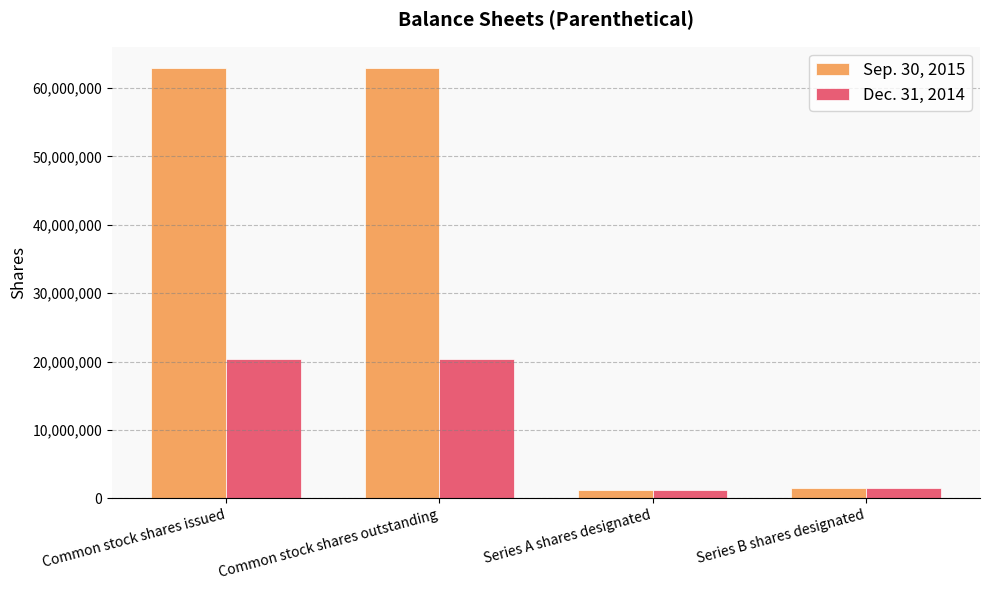

What are all the series names shown in the legend?

Sep. 30, 2015, Dec. 31, 2014